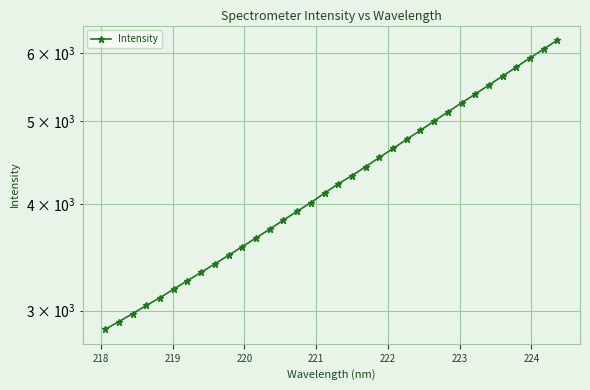

What is the difference between the second highest and minimum values?

3219.9